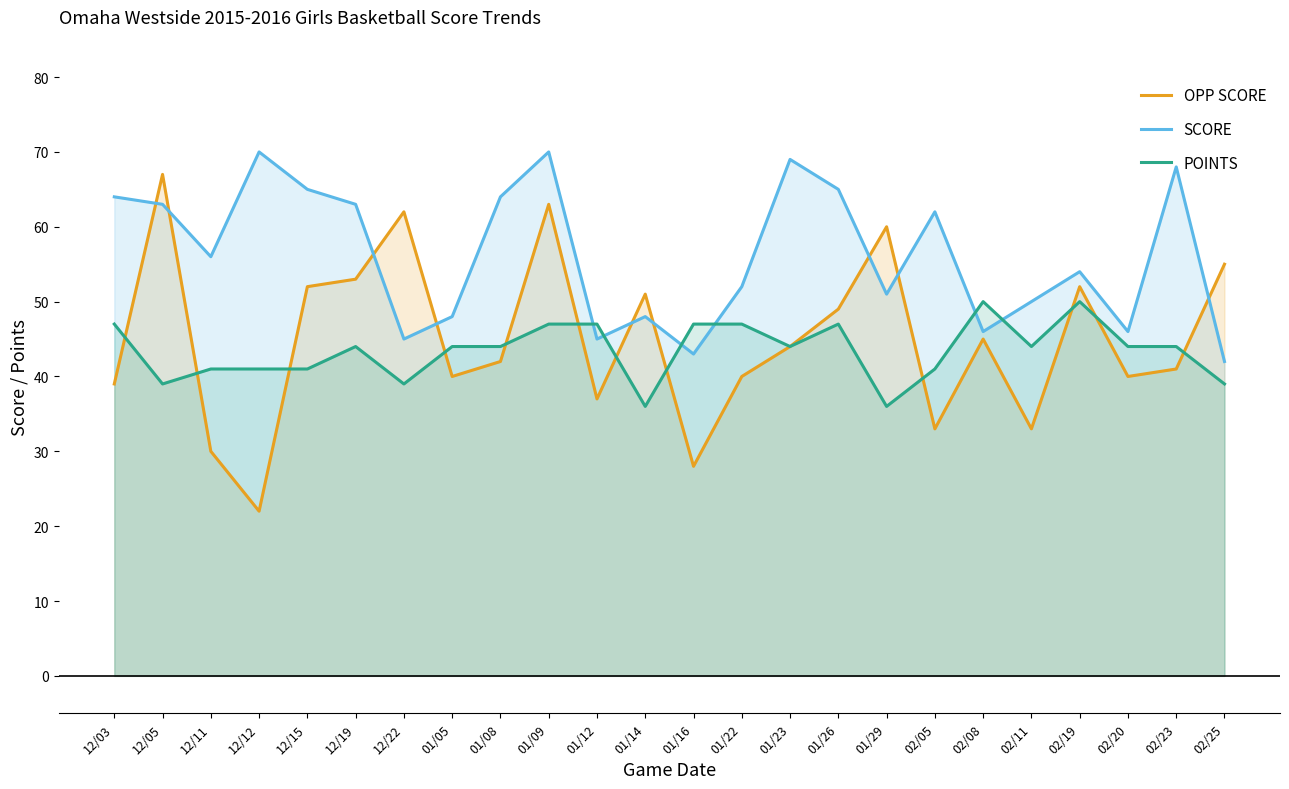

Which category has the lowest value across all series?

12/12